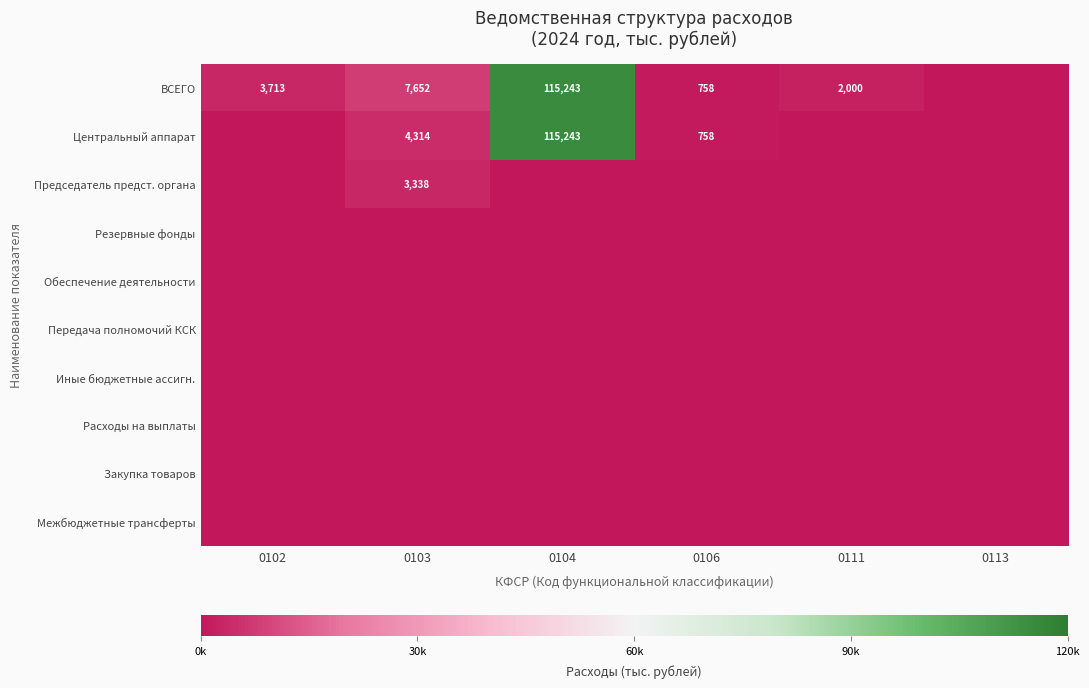

Is it true that ВСЕГО equals 3713 at 0102?

True